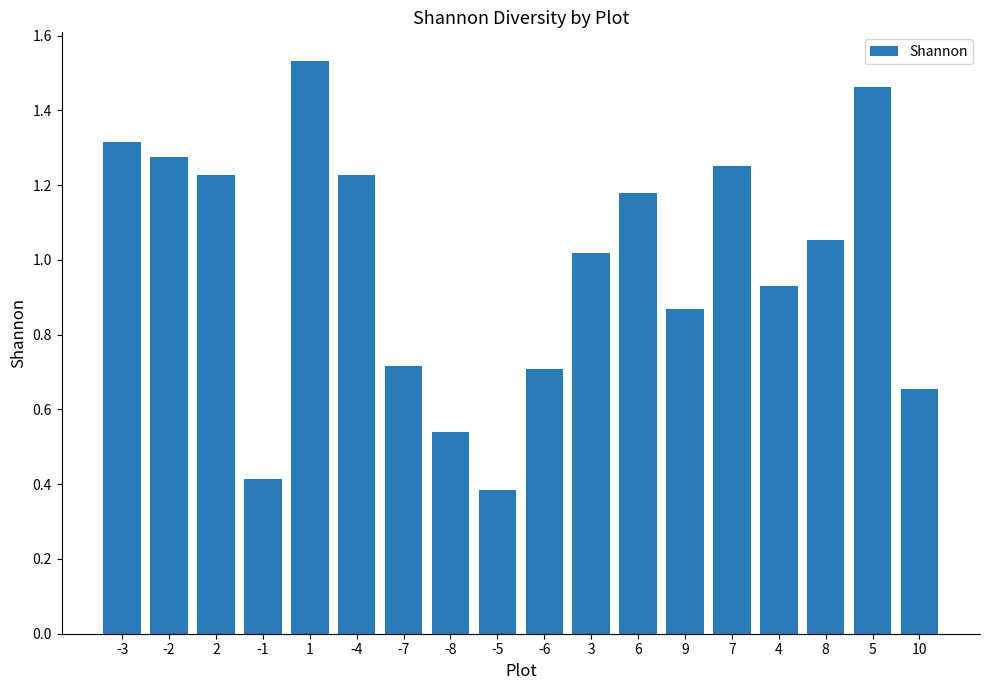

What is the label of the 16th bar from the left?

8